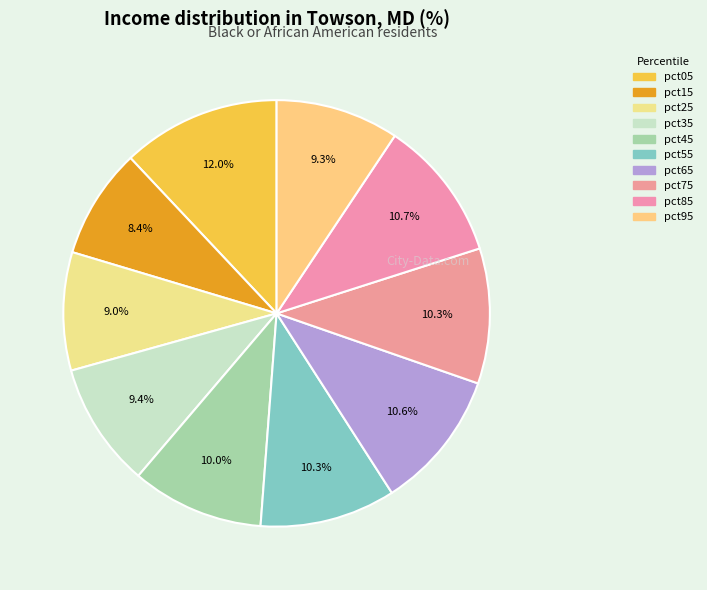

To the nearest percent, what is the difference between the pct45 and pct35 slice percentages?

1%